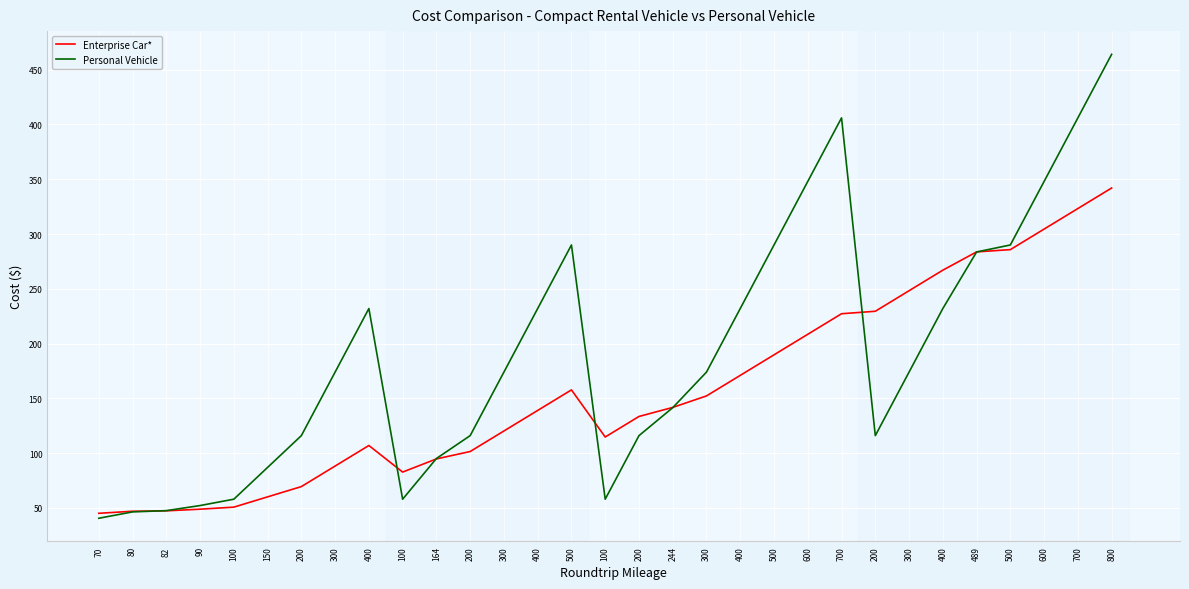

At which label is Enterprise Car* closest to 193?

500